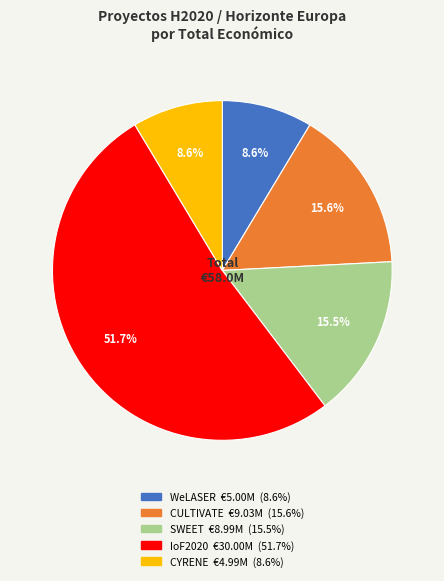

Count the number of slices in the pie.

5